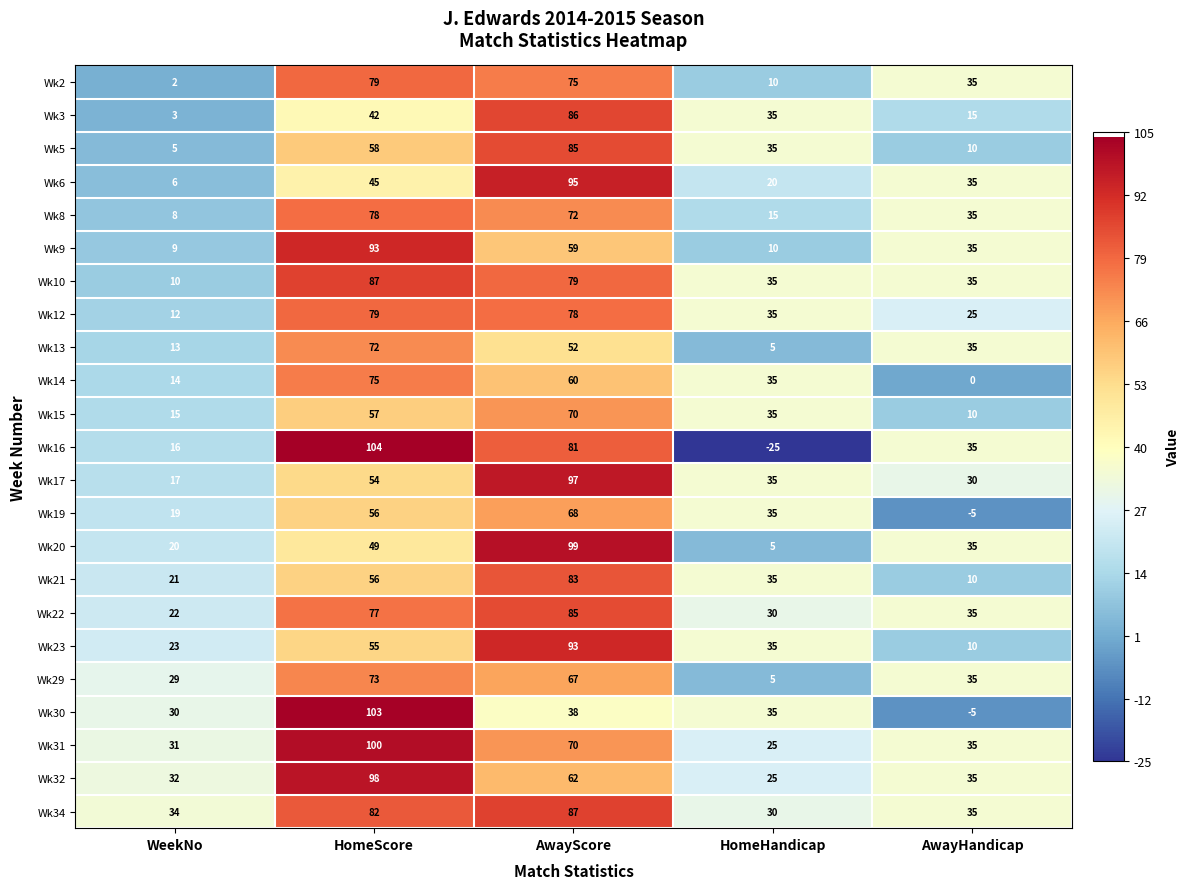

How many values in the Wk32 series are below 35?

2